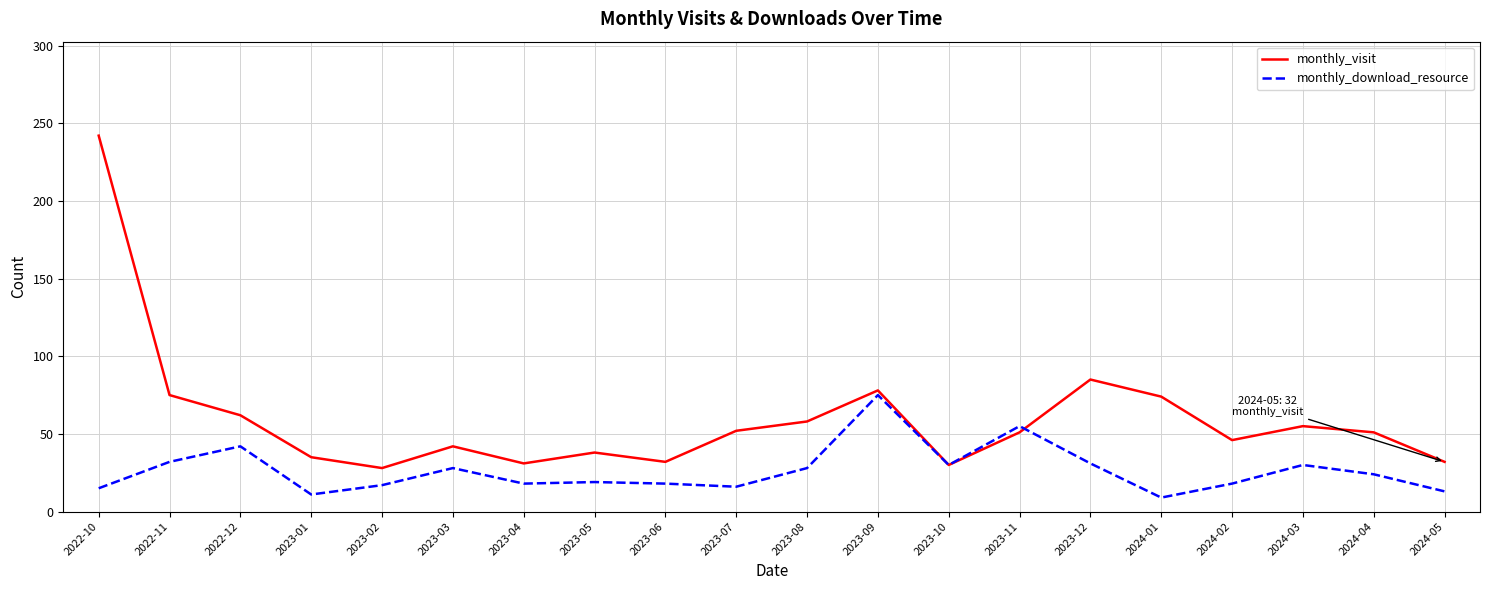

True or false: monthly_visit has more than 2 interior local peaks.

True